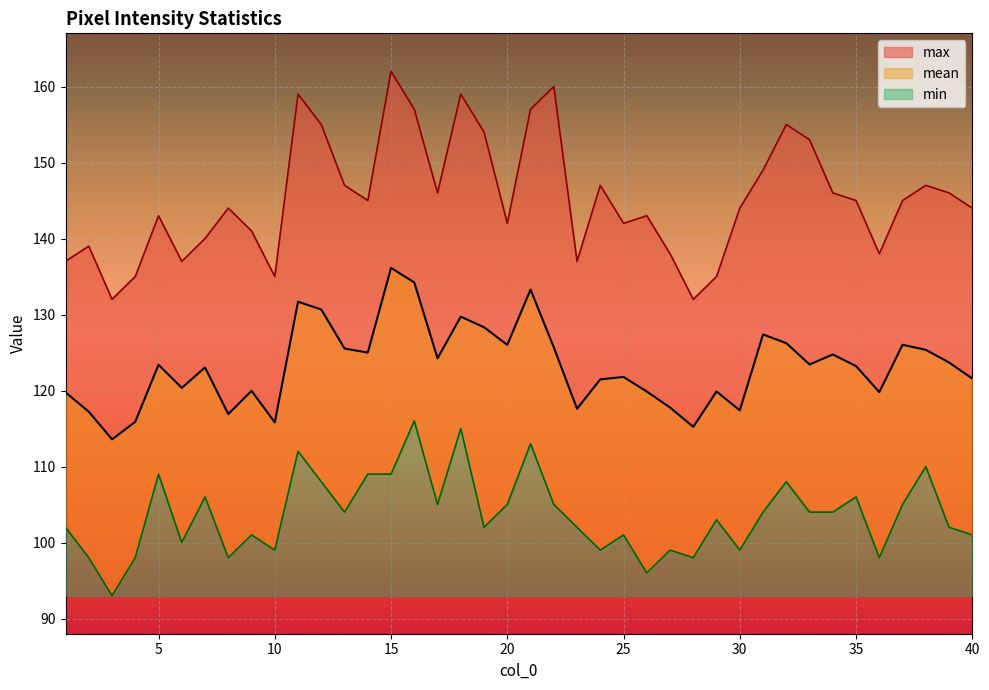

Reading left to right, transcribe all the data shown in this chart.

mean: 1=119.8	2=117.2	3=113.6	4=115.9	5=123.4	6=120.3	7=123.0	8=116.9	9=120.0	10=115.8	11=131.7	12=130.7	13=125.5	14=125.0	15=136.1	16=134.2	17=124.2	18=129.7	19=128.3	20=126.0	21=133.3	22=125.7	23=117.6	24=121.5	25=121.8	26=119.9	27=117.8	28=115.2	29=119.9	30=117.4	31=127.4	32=126.2	33=123.4	34=124.7	35=123.2	36=119.8	37=126.0	38=125.4	39=123.7	40=121.6
min: 1=102.0	2=98.0	3=93.0	4=98.0	5=109.0	6=100.0	7=106.0	8=98.0	9=101.0	10=99.0	11=112.0	12=108.0	13=104.0	14=109.0	15=109.0	16=116.0	17=105.0	18=115.0	19=102.0	20=105.0	21=113.0	22=105.0	23=102.0	24=99.0	25=101.0	26=96.0	27=99.0	28=98.0	29=103.0	30=99.0	31=104.0	32=108.0	33=104.0	34=104.0	35=106.0	36=98.0	37=105.0	38=110.0	39=102.0	40=101.0
max: 1=137.0	2=139.0	3=132.0	4=135.0	5=143.0	6=137.0	7=140.0	8=144.0	9=141.0	10=135.0	11=159.0	12=155.0	13=147.0	14=145.0	15=162.0	16=157.0	17=146.0	18=159.0	19=154.0	20=142.0	21=157.0	22=160.0	23=137.0	24=147.0	25=142.0	26=143.0	27=138.0	28=132.0	29=135.0	30=144.0	31=149.0	32=155.0	33=153.0	34=146.0	35=145.0	36=138.0	37=145.0	38=147.0	39=146.0	40=144.0